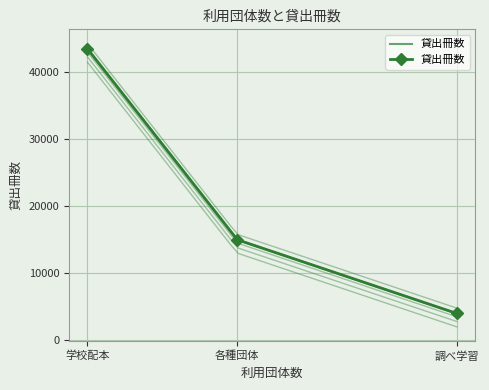

Reading right to left, transcribe all the data shown in this chart.

調べ学習=3928	各種団体=14940	学校配本=43440